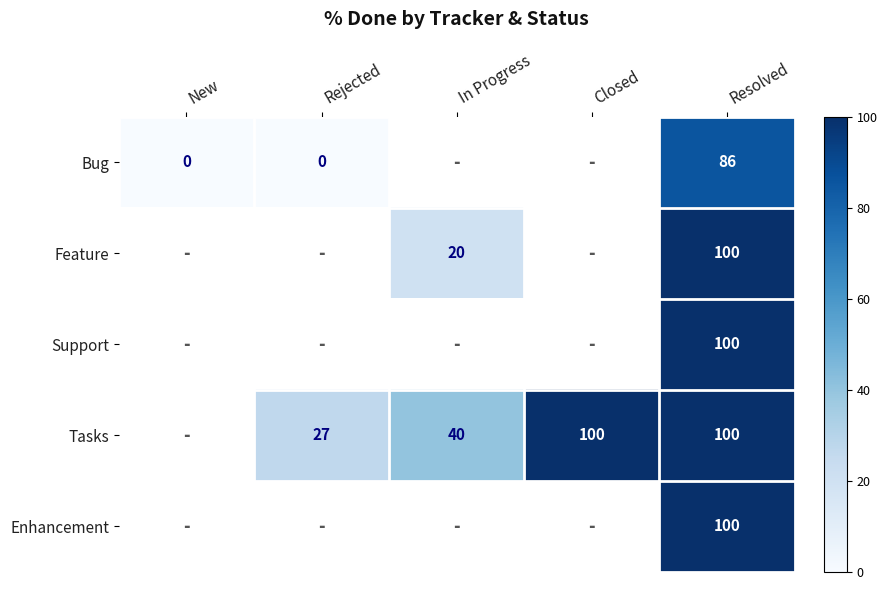

What is the sum of the Tasks values at Closed and Resolved?

200